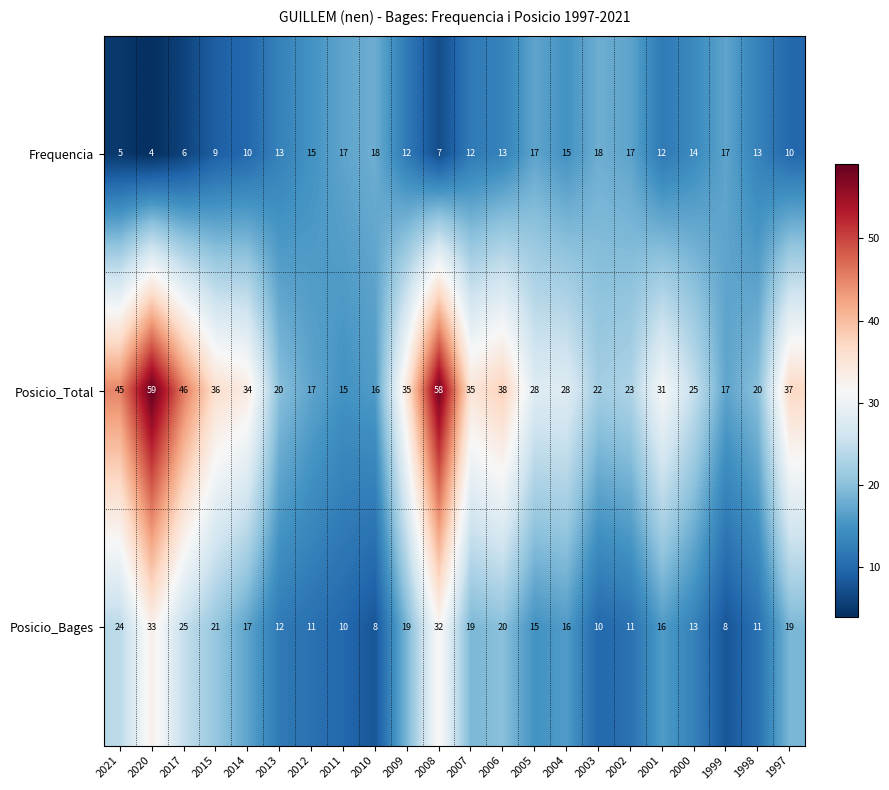

At which category is the sum across all series the highest?

2008